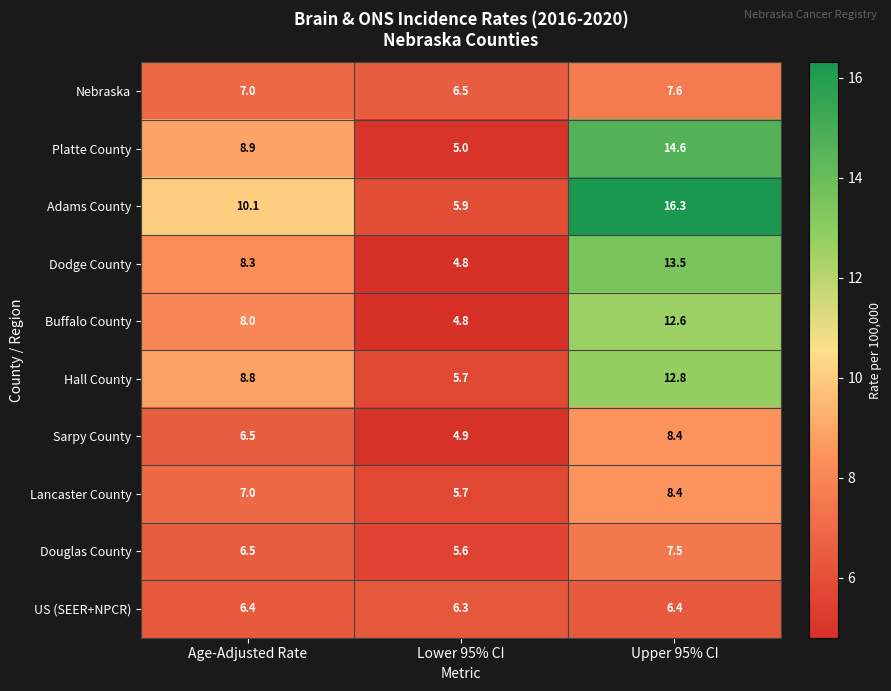

What is the sum of the Dodge County values at Lower 95% CI and Upper 95% CI?

18.3